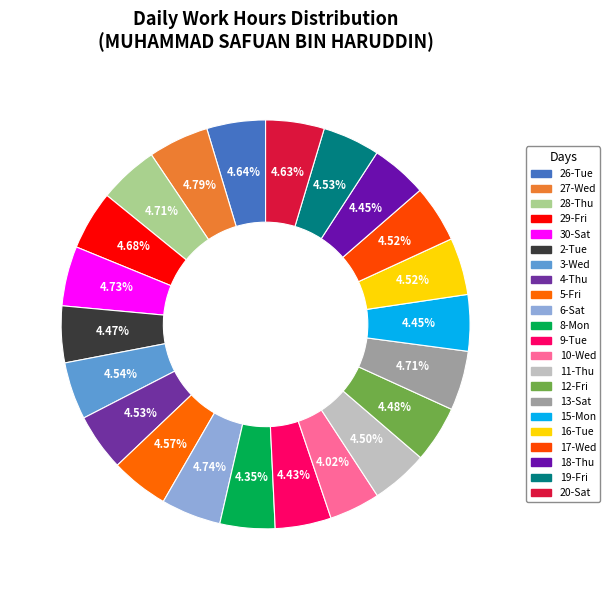

Between 8-Mon and 28-Thu, which is larger?

28-Thu